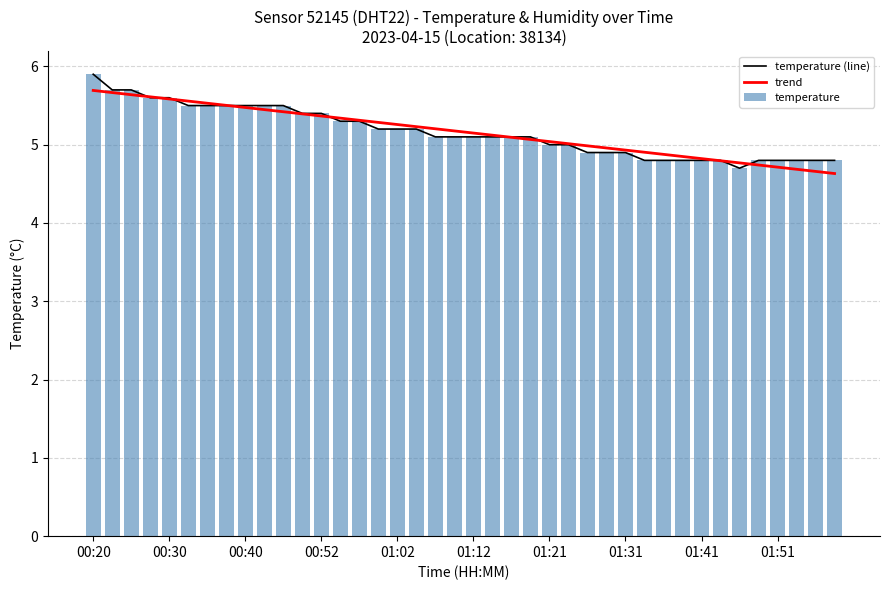

What is the maximum value for temperature?

5.9